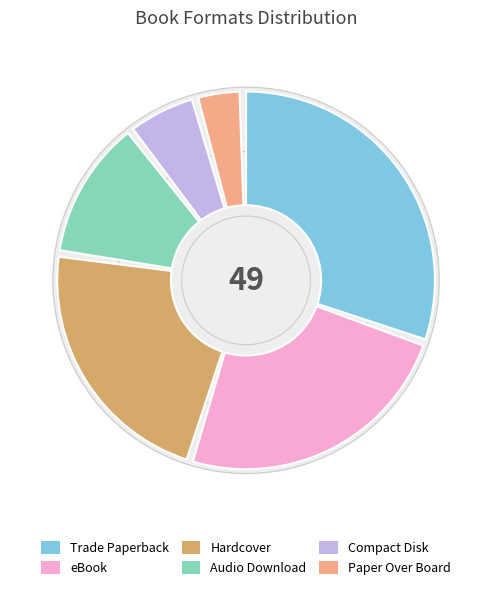

To the nearest percent, what portion does Compact Disk represent?

6%